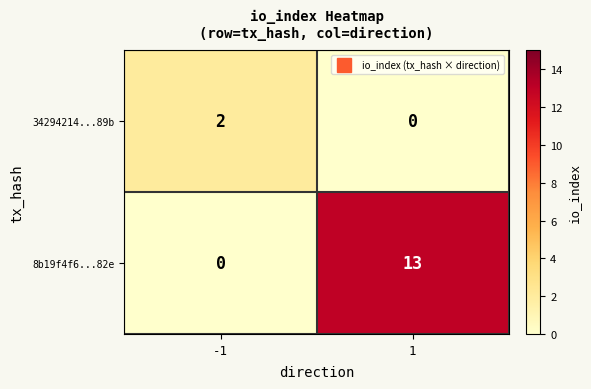

Which series has the widest spread of values?

8b19f4f6...82e